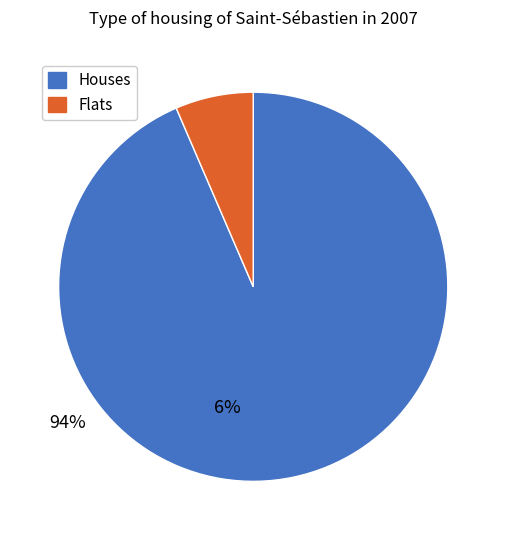

Does any single category account for the majority?

Yes